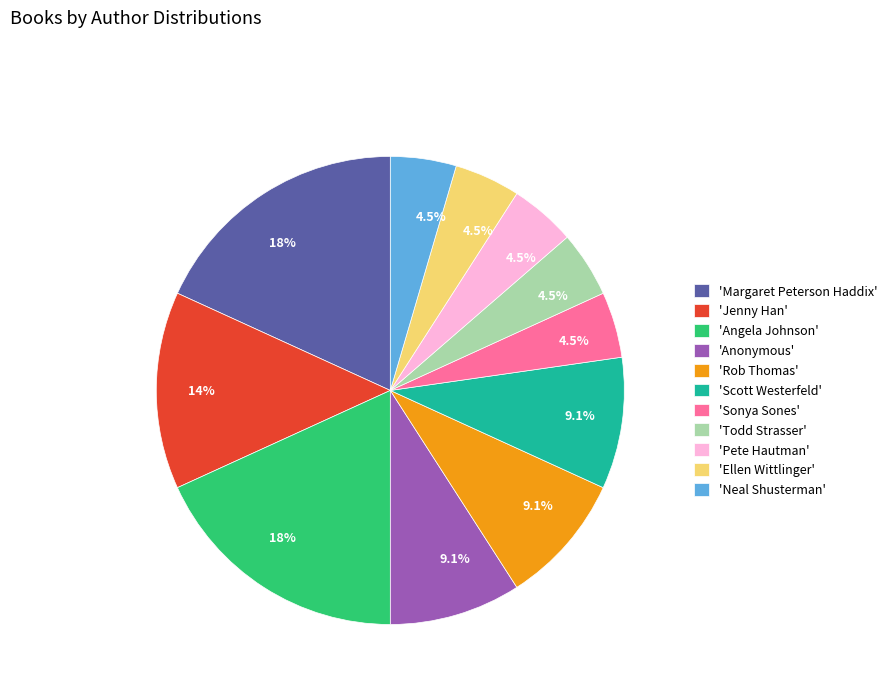

What percentage do 'Rob Thomas' and 'Sonya Sones' together represent?

13.6%